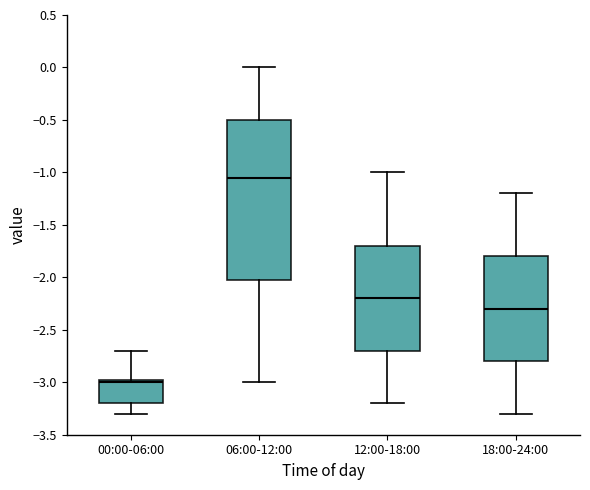

Which box is the tallest, from its lower edge to its upper edge?

06:00-12:00